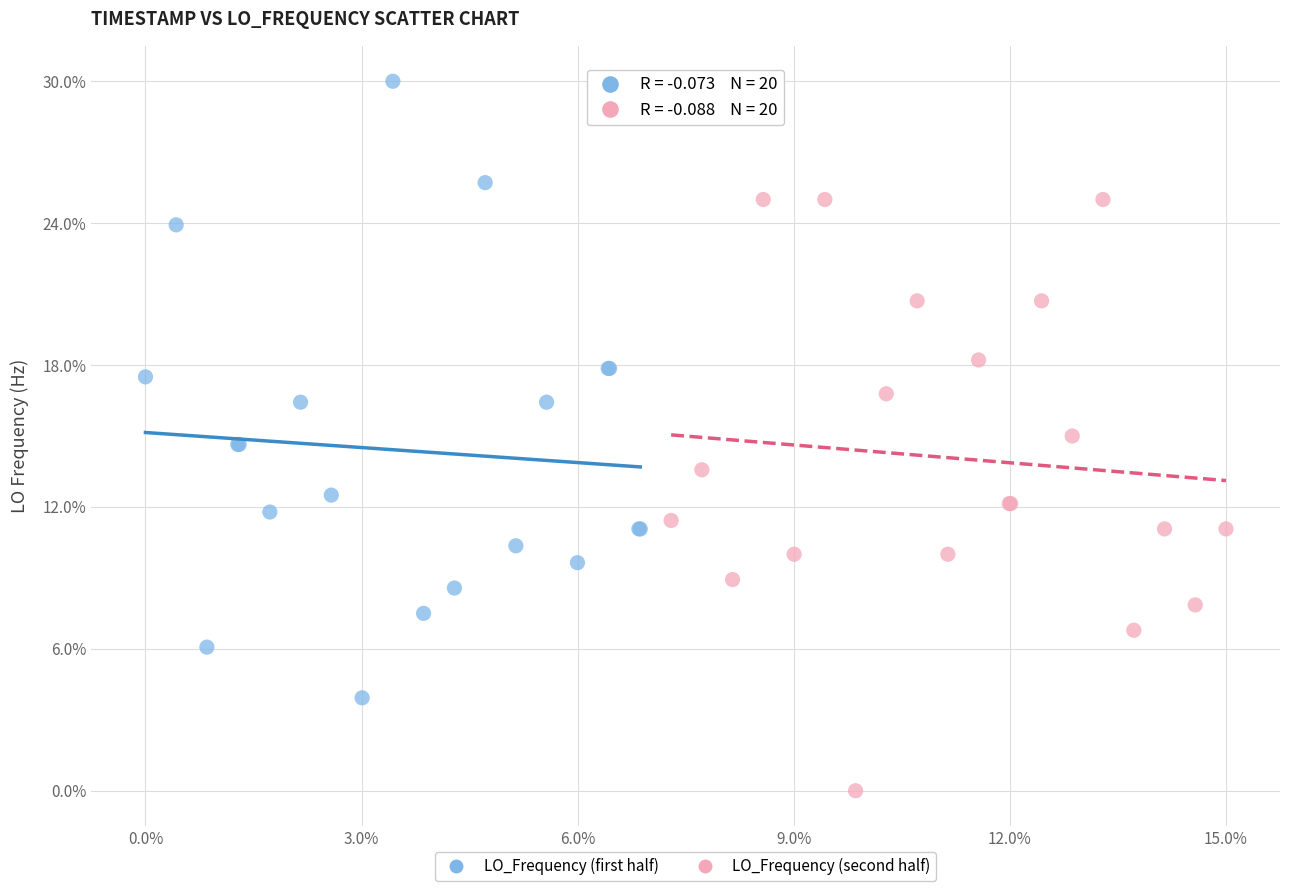

What are all the series names shown in the legend?

LO_Frequency (first half), LO_Frequency (second half)